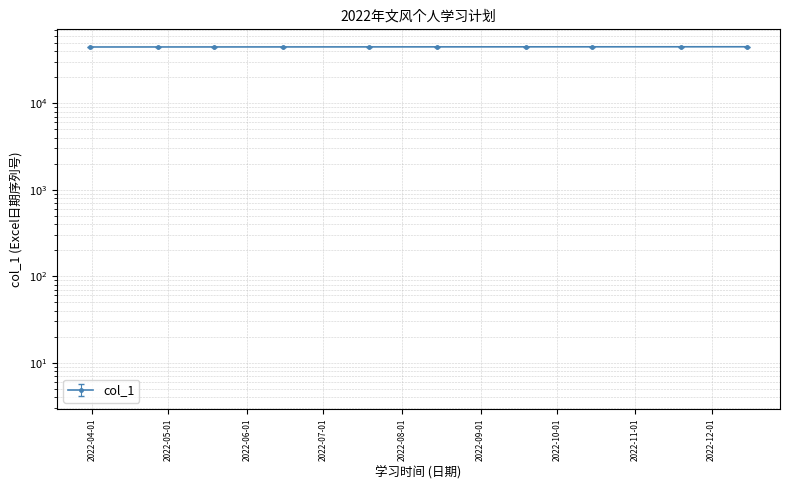

What is the difference between the maximum and minimum values?

260.3